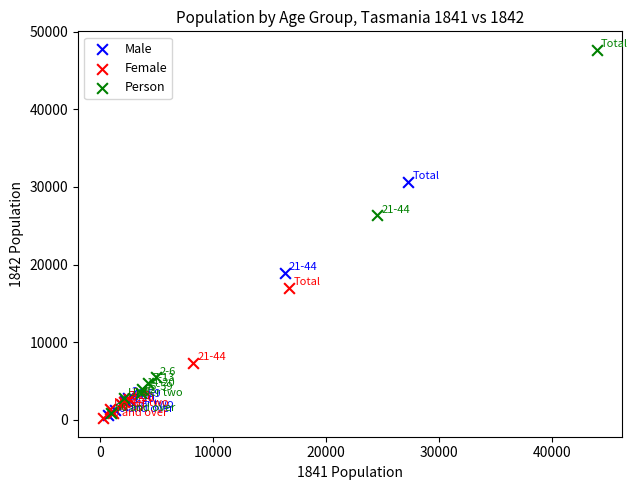

What are all the series names shown in the legend?

Male, Female, Person